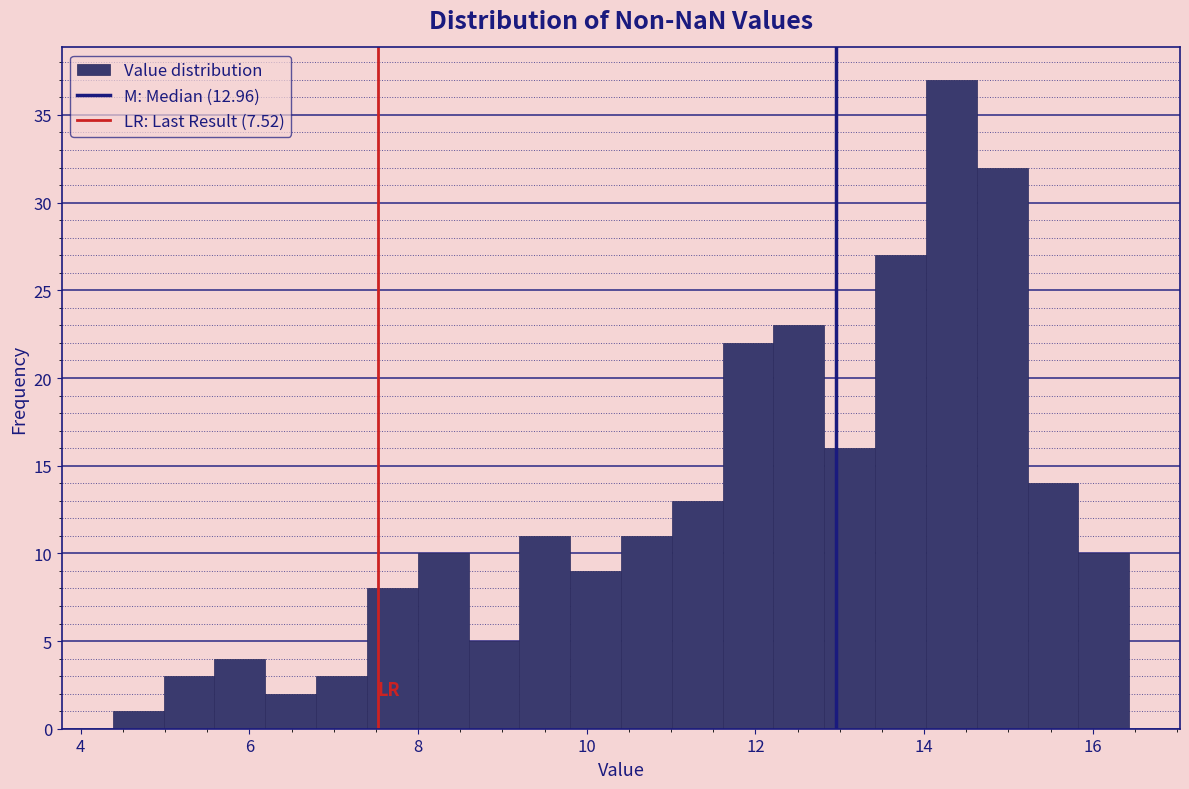

Around what value on the x-axis is the tallest bar? Give the approximate position of its centre, as read against the axis.

14.4